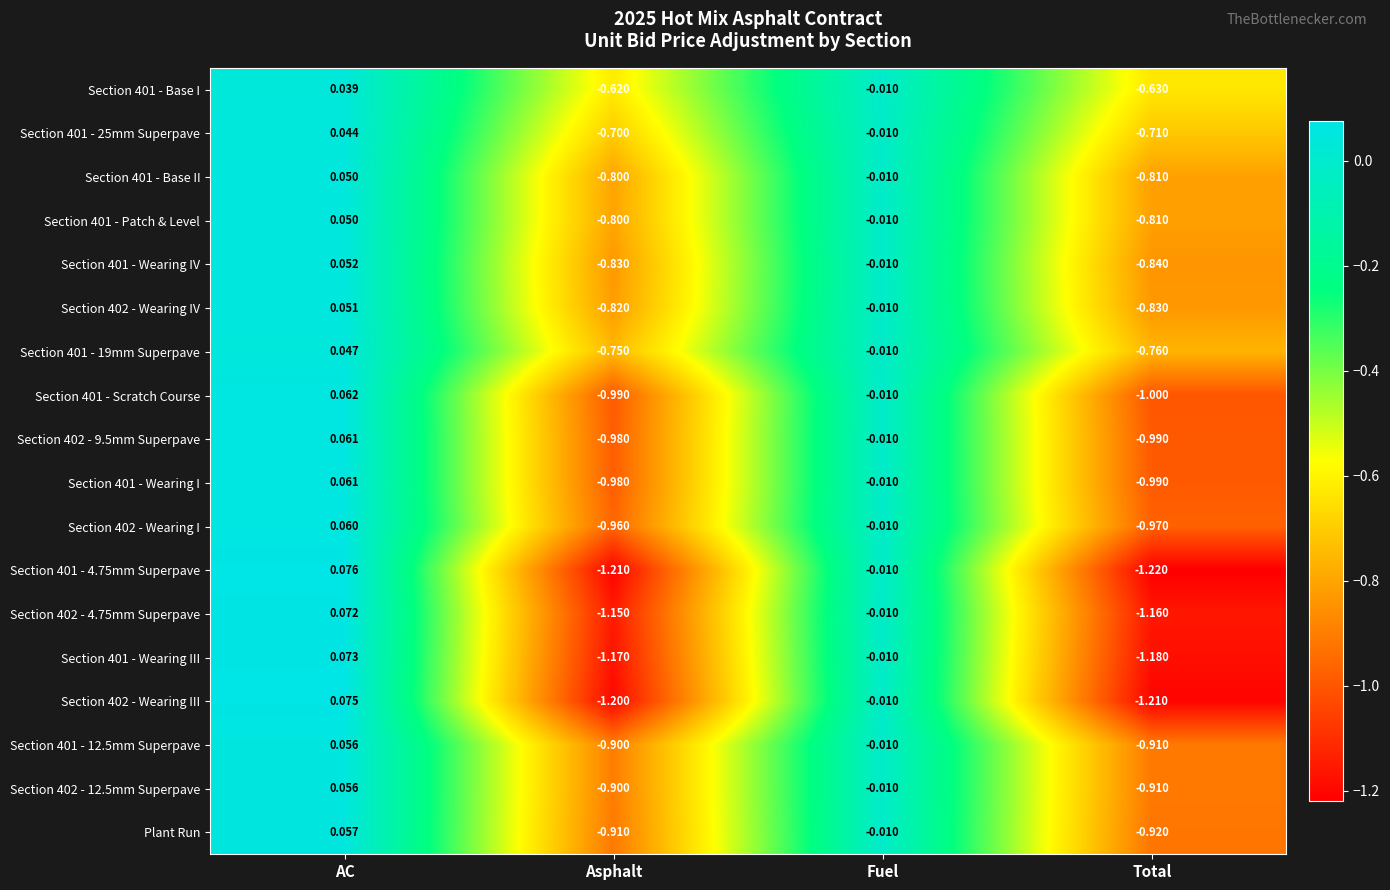

At which category is the sum across all series the highest?

AC